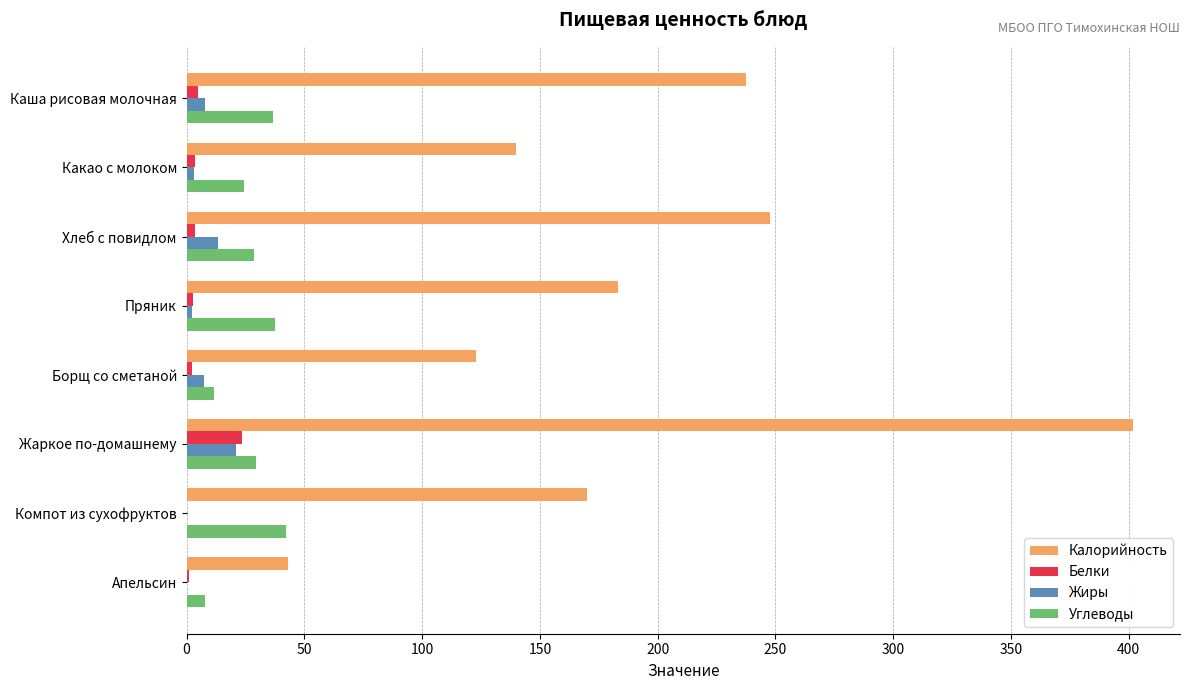

What are all the series names shown in the legend?

Калорийность, Белки, Жиры, Углеводы